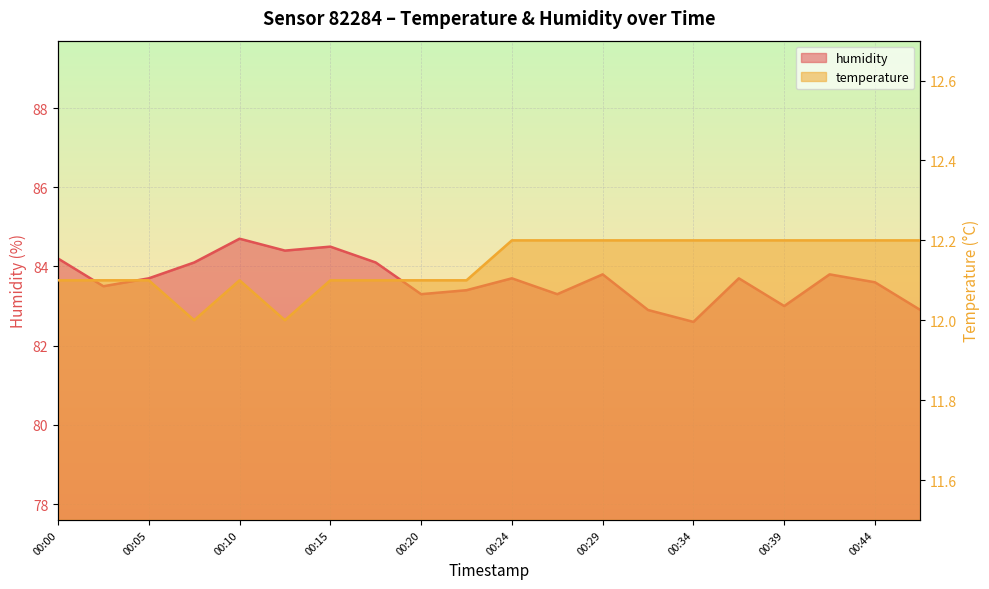

True or false: humidity has a value of 83.8 at 00:29.

True